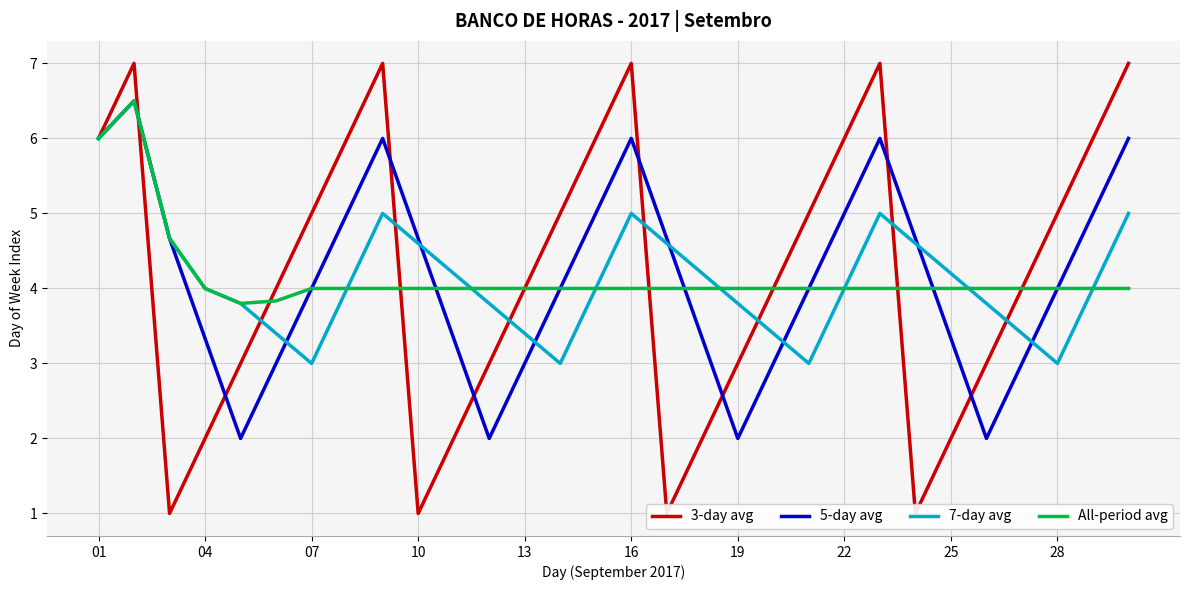

Reading left to right, what are all the values shown in this chart?

3-day avg: 6.0	7.0	1.0	2.0	3.0	4.0	5.0	6.0	7.0	1.0	2.0	3.0	4.0	5.0	6.0	7.0	1.0	2.0	3.0	4.0	5.0	6.0	7.0	1.0	2.0	3.0	4.0	5.0	6.0	7.0
5-day avg: 6.0	6.5	4.7	3.3	2.0	3.0	4.0	5.0	6.0	4.7	3.3	2.0	3.0	4.0	5.0	6.0	4.7	3.3	2.0	3.0	4.0	5.0	6.0	4.7	3.3	2.0	3.0	4.0	5.0	6.0
7-day avg: 6.0	6.5	4.7	4.0	3.8	3.4	3.0	4.0	5.0	4.6	4.2	3.8	3.4	3.0	4.0	5.0	4.6	4.2	3.8	3.4	3.0	4.0	5.0	4.6	4.2	3.8	3.4	3.0	4.0	5.0
All-period avg: 6.0	6.5	4.7	4.0	3.8	3.8	4.0	4.0	4.0	4.0	4.0	4.0	4.0	4.0	4.0	4.0	4.0	4.0	4.0	4.0	4.0	4.0	4.0	4.0	4.0	4.0	4.0	4.0	4.0	4.0